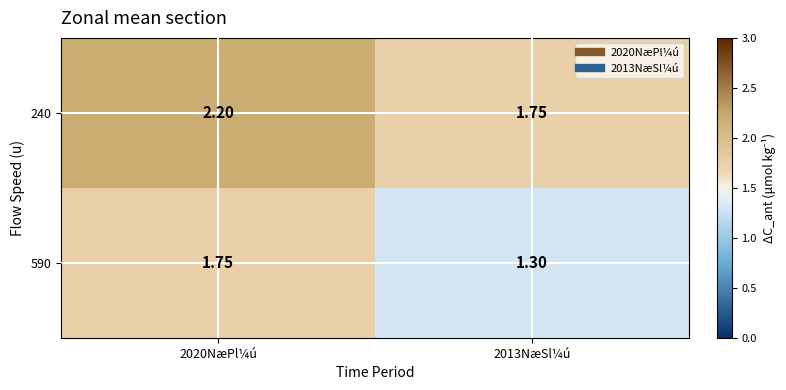

Is the value of 590 at 2013NæSl¼ú greater than the value of 240 at 2020NæPl¼ú?

No